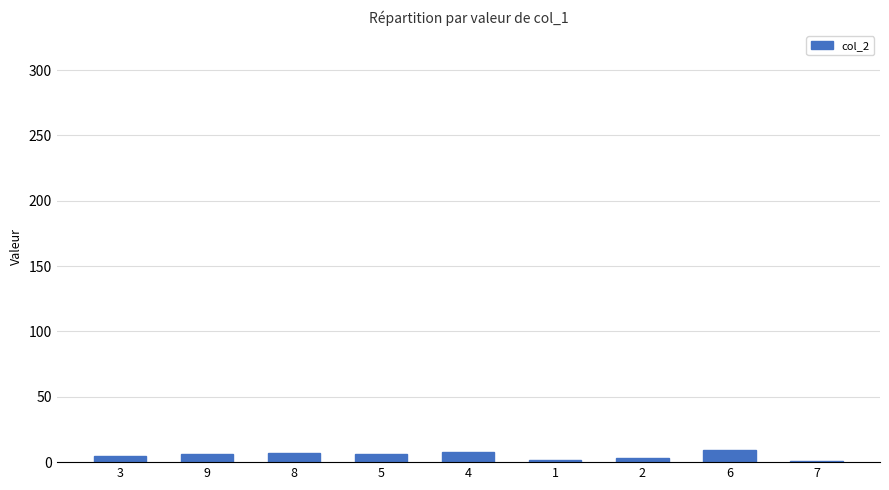

How many series are shown in this chart?

1